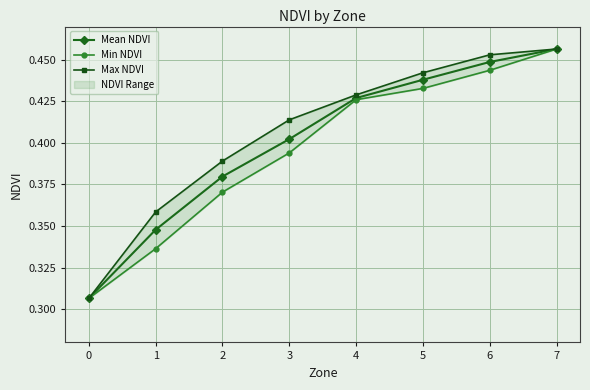

Count the Min NDVI values in the range 0 to 1.

8